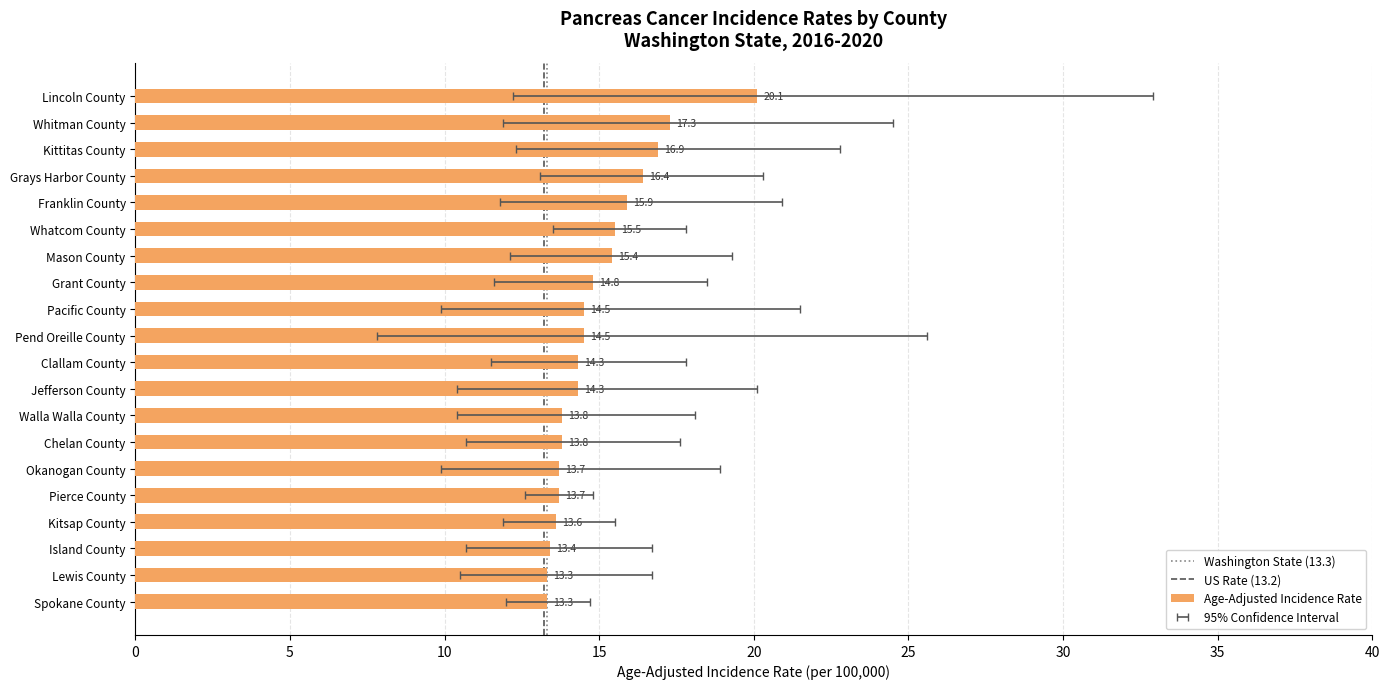

At which category is the sum across all series the highest?

Lincoln County